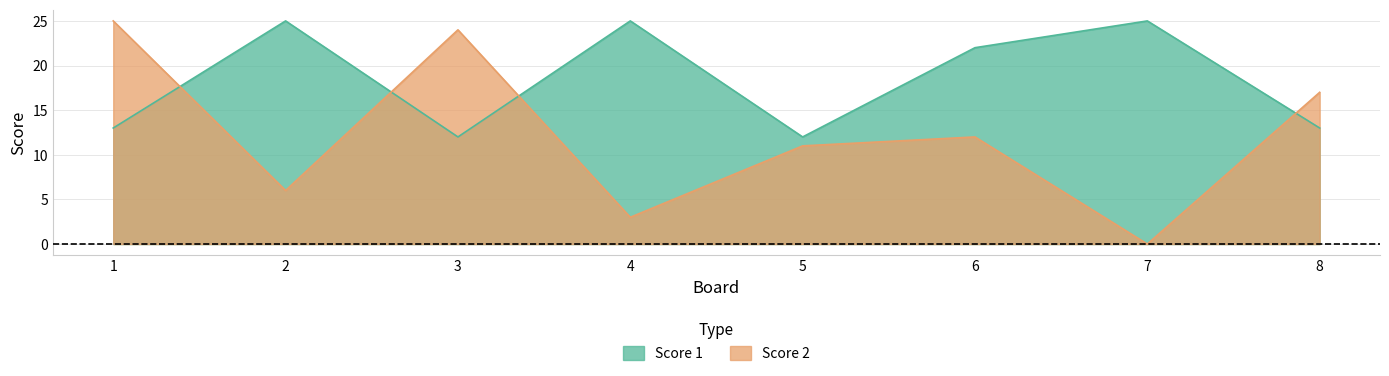

At which category does Score 2 reach its first local peak?

3